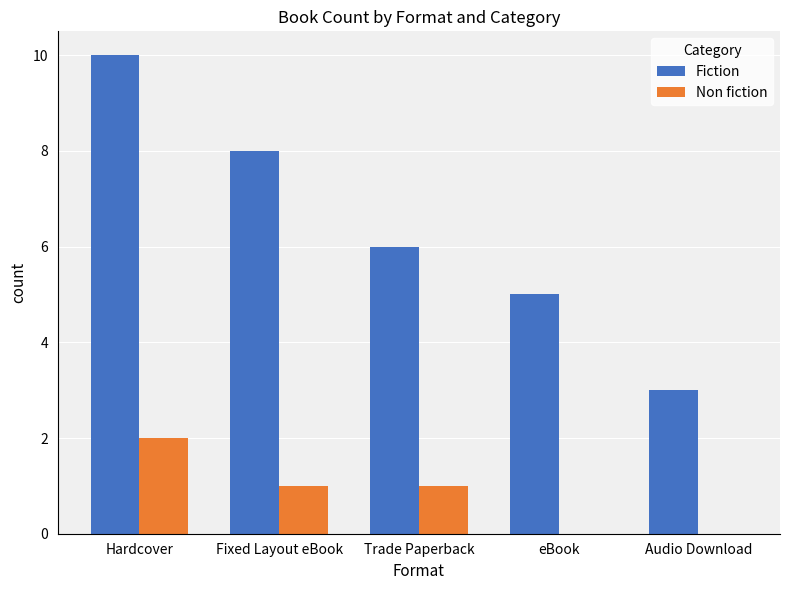

Which series has the largest total across all categories?

Fiction